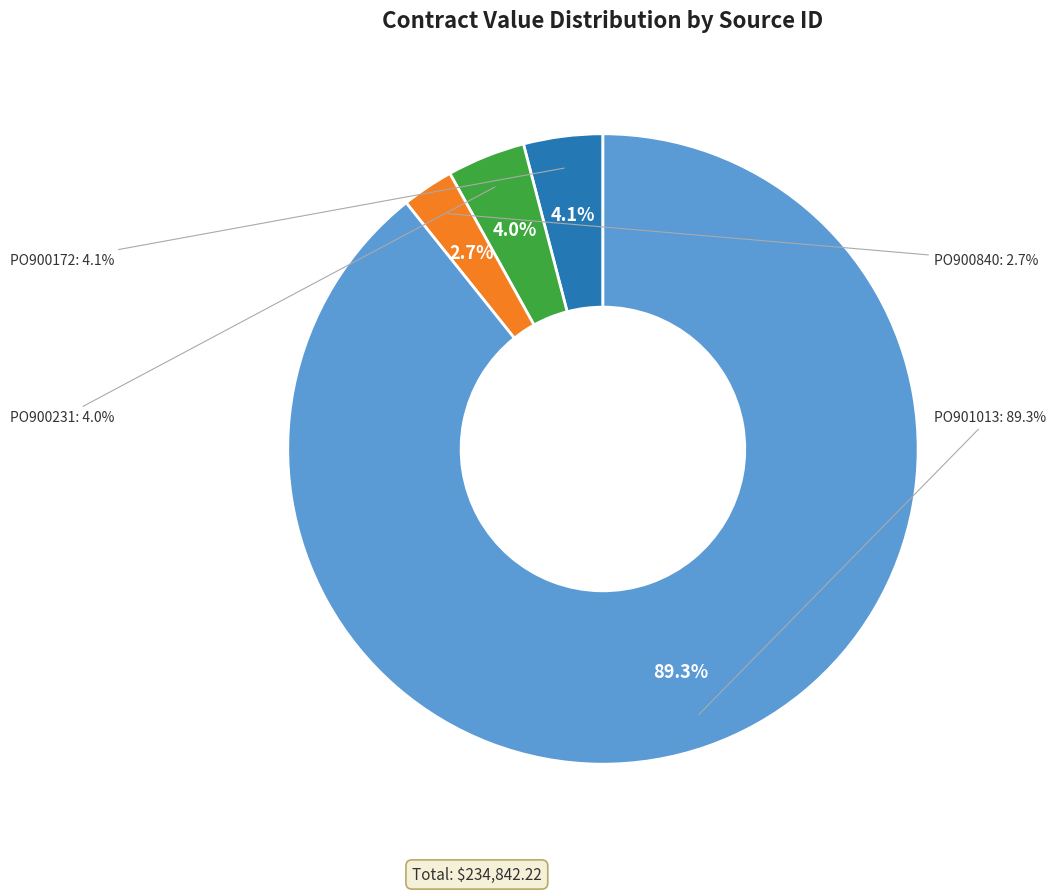

Which category has the biggest portion of the pie?

PO901013